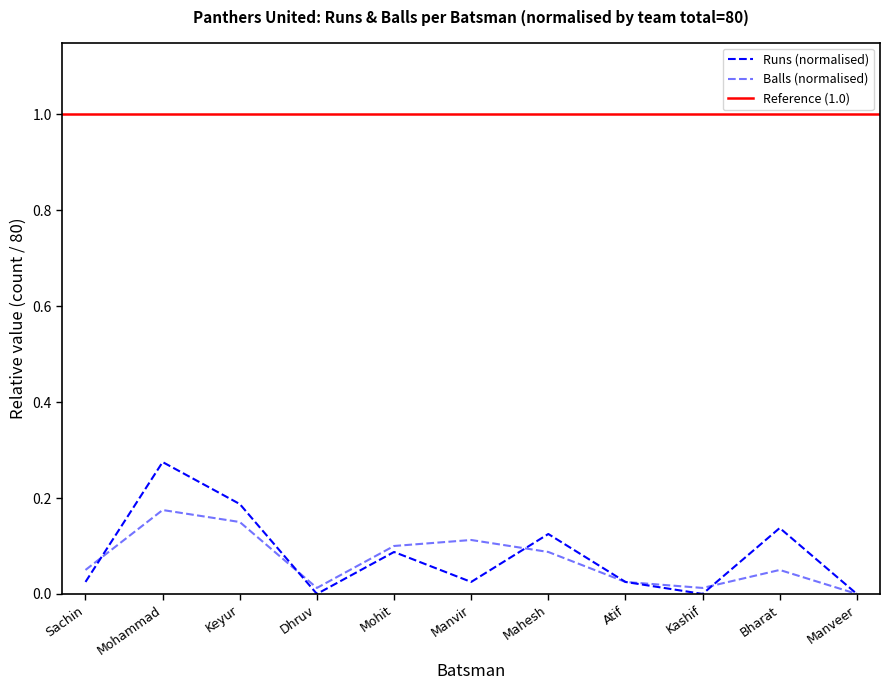

What is the spread (max minus min) of values at Mohammad?

0.1